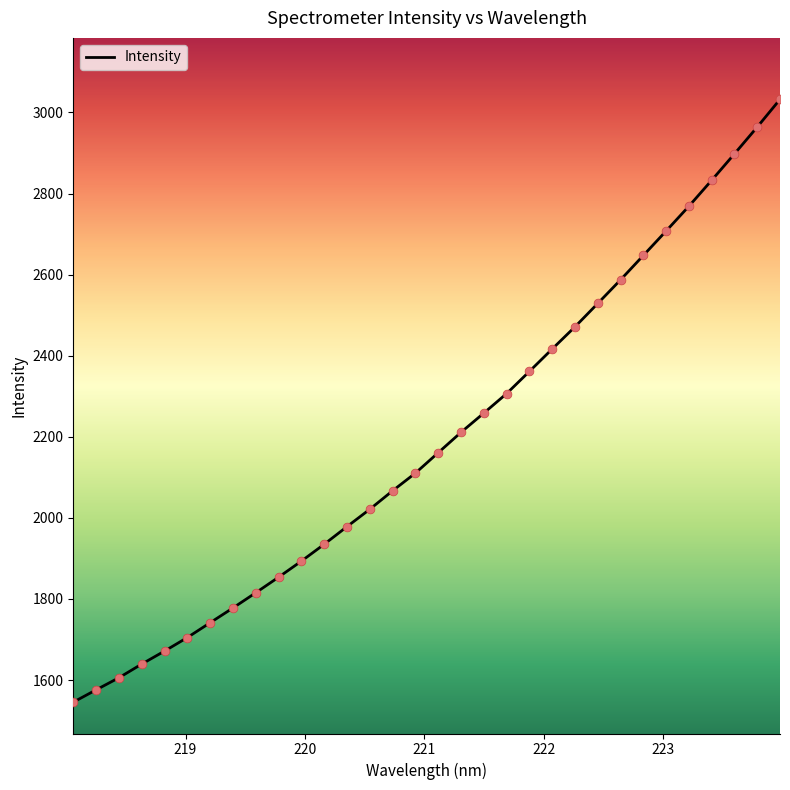

What is the maximum value shown in the chart?

3032.4